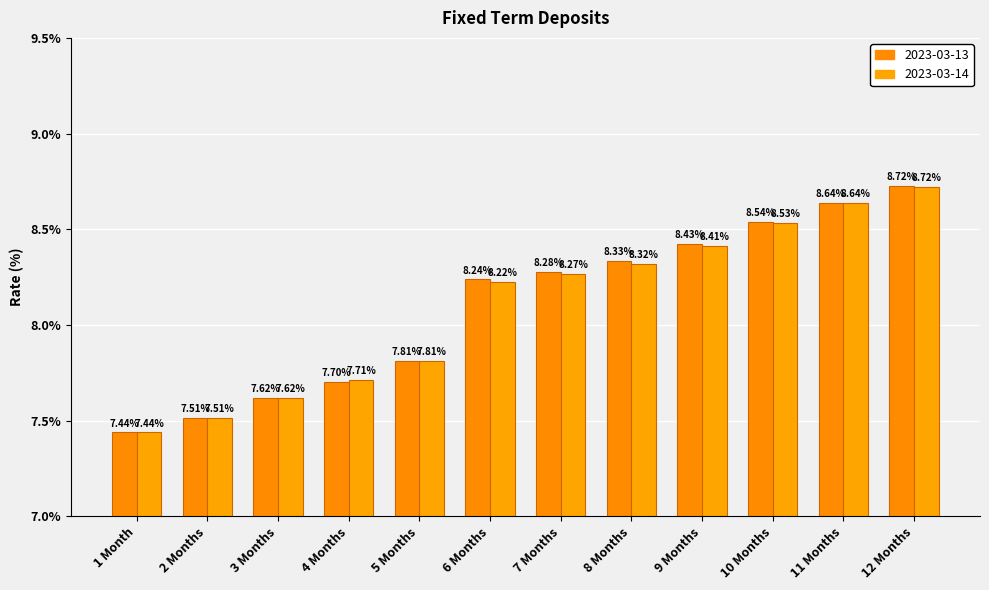

Reading left to right, extract all data points from this chart.

2023-03-13: 1 Month=7.4	2 Months=7.5	3 Months=7.6	4 Months=7.7	5 Months=7.8	6 Months=8.2	7 Months=8.3	8 Months=8.3	9 Months=8.4	10 Months=8.5	11 Months=8.6	12 Months=8.7
2023-03-14: 1 Month=7.4	2 Months=7.5	3 Months=7.6	4 Months=7.7	5 Months=7.8	6 Months=8.2	7 Months=8.3	8 Months=8.3	9 Months=8.4	10 Months=8.5	11 Months=8.6	12 Months=8.7